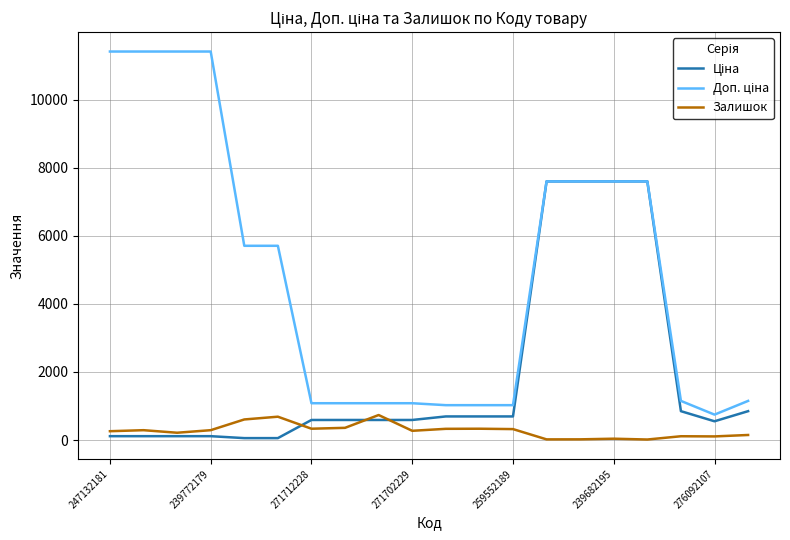

Does the chart display data point markers on the line(s)?

No